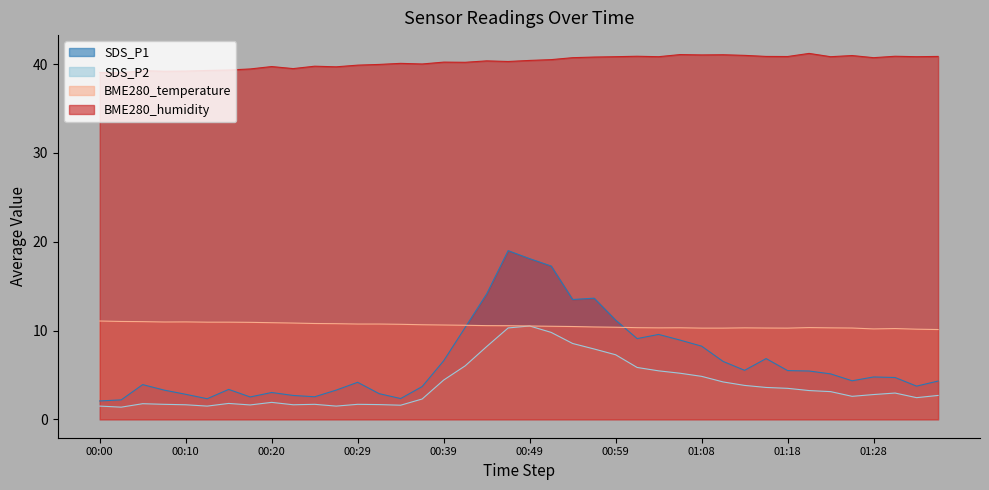

What is the value of the SDS_P1 point at the 22nd from the left?

17.3